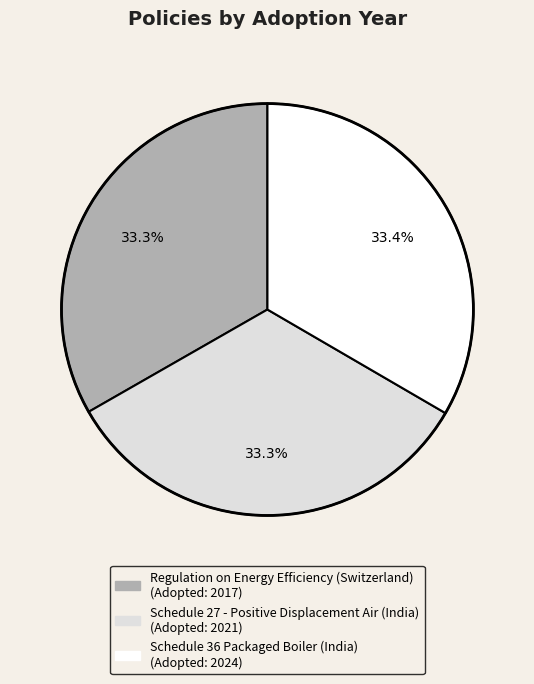

How many segments does this pie chart have?

3